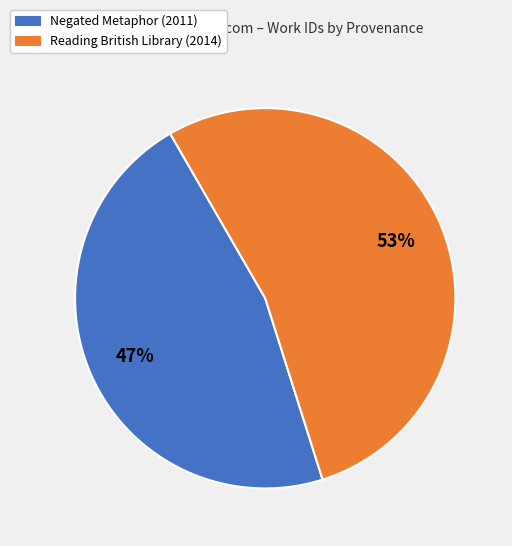

To the nearest percent, what portion does Reading British Library (2014) represent?

53%